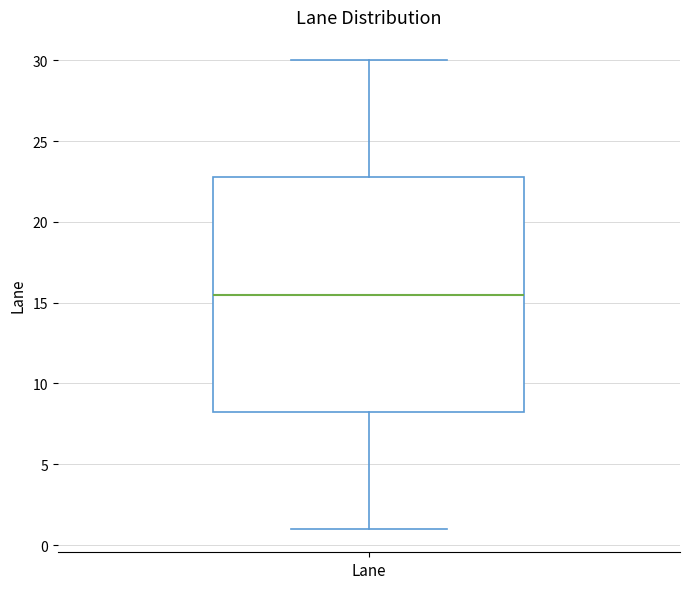

Read this box plot against the y-axis: the position of the median line, the range covered by the box, and the ends of both whiskers. The values are not printed on the chart, so give them approximately, as read against the axis.

median 15.5, box 8.5 to 23.0, whiskers 1.0 to 30.0